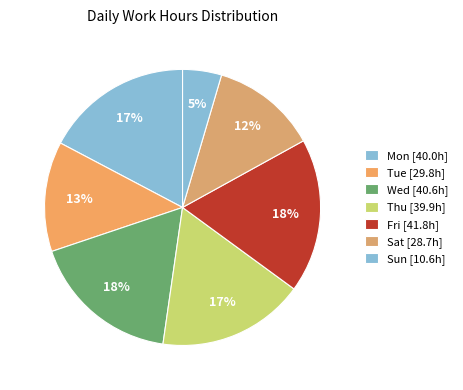

How many segments does this pie chart have?

7